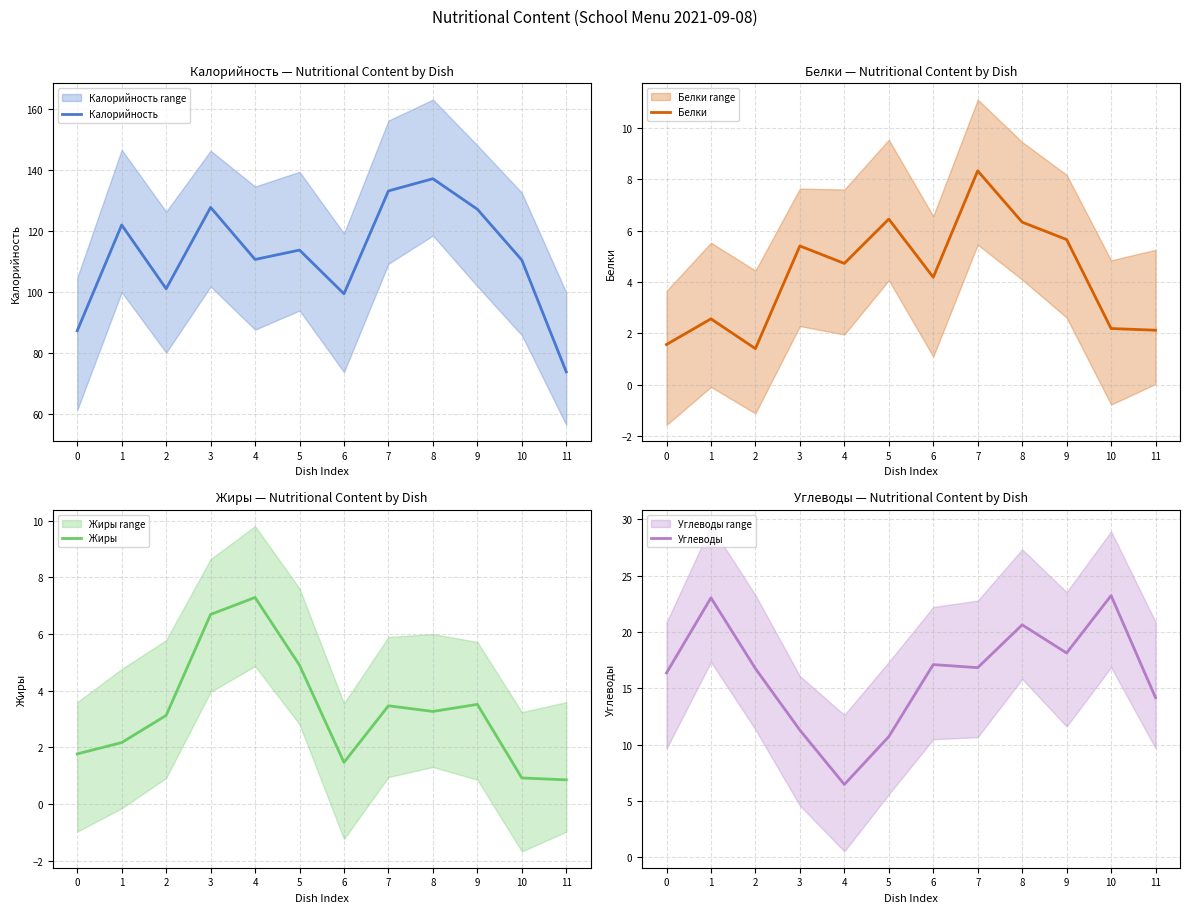

What is the total value across all series at 10?

136.7